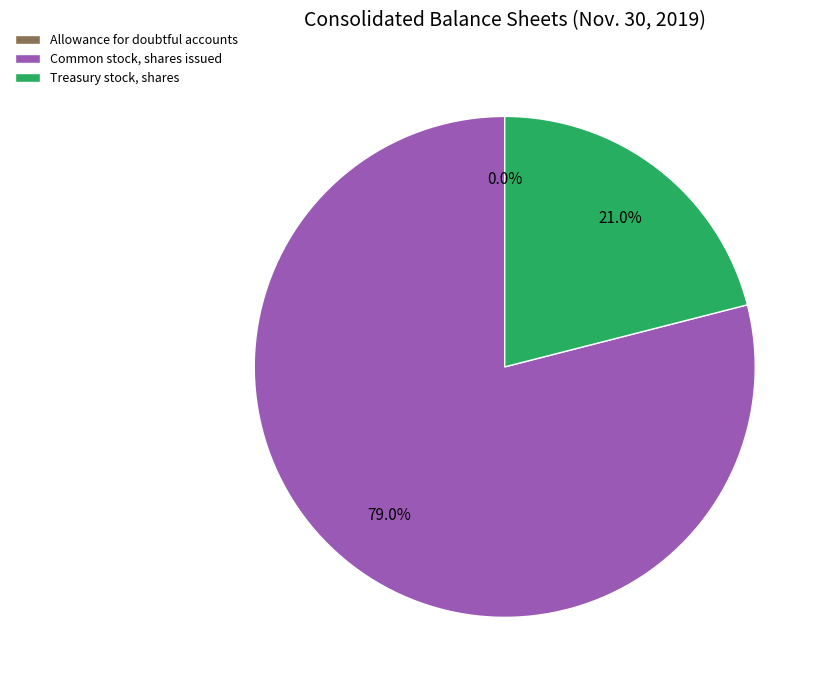

What percentage is NOT represented by Treasury stock, shares?

79.0%